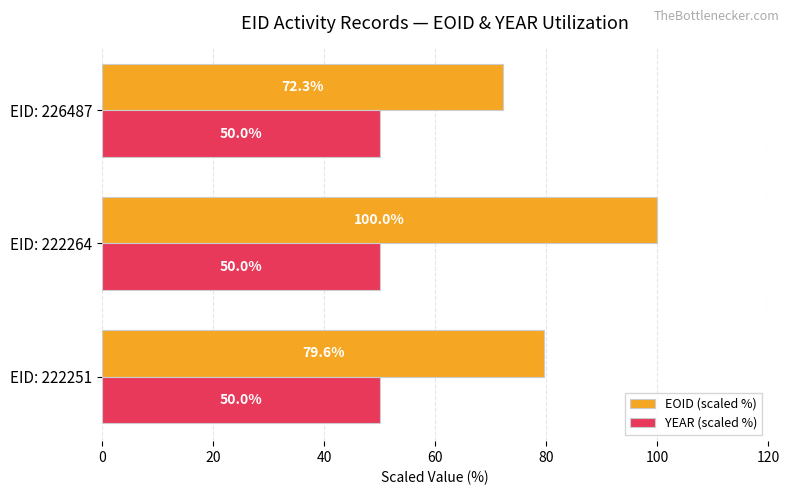

Which series changed the most between EID: 222251 and EID: 222264?

EOID (scaled %)